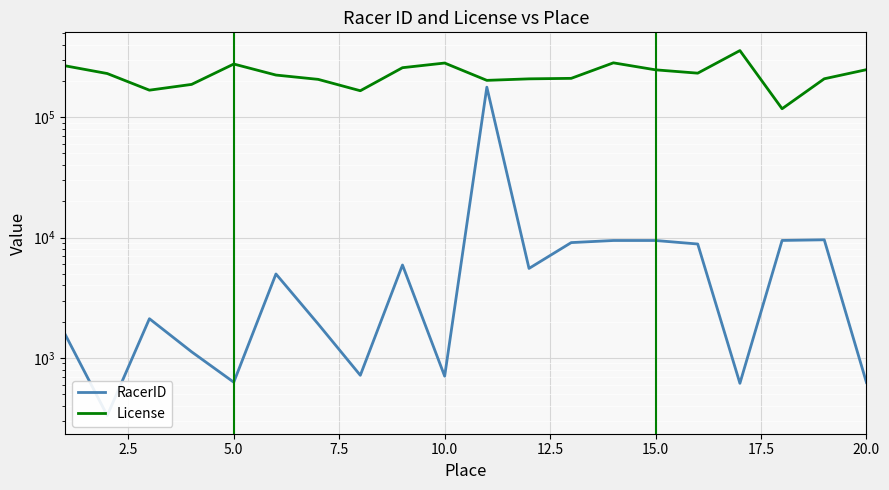

What is the value of the License point at the 3rd from the left?

167407